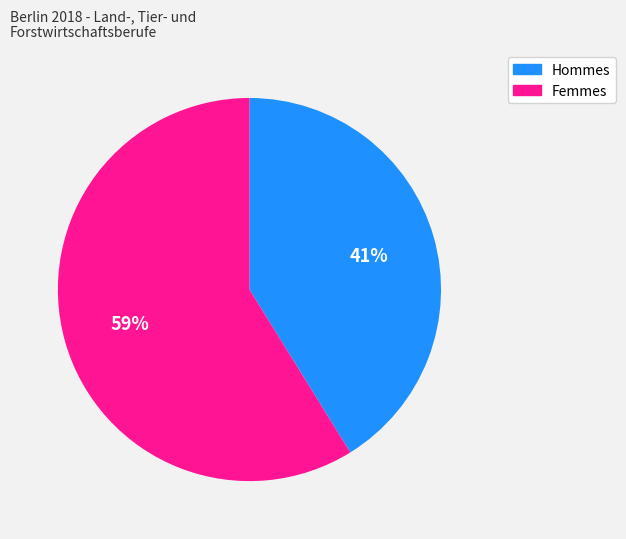

Is there any slice that represents more than half of the pie?

Yes